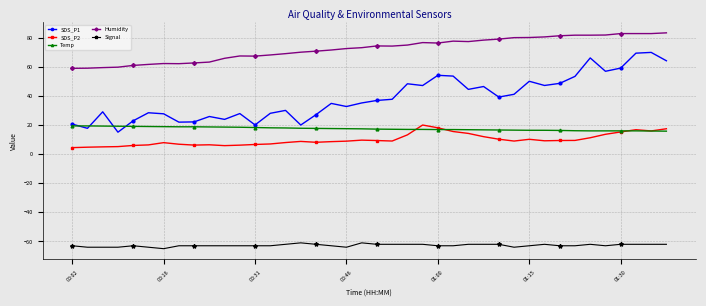

What is the maximum value for Temp?

19.4